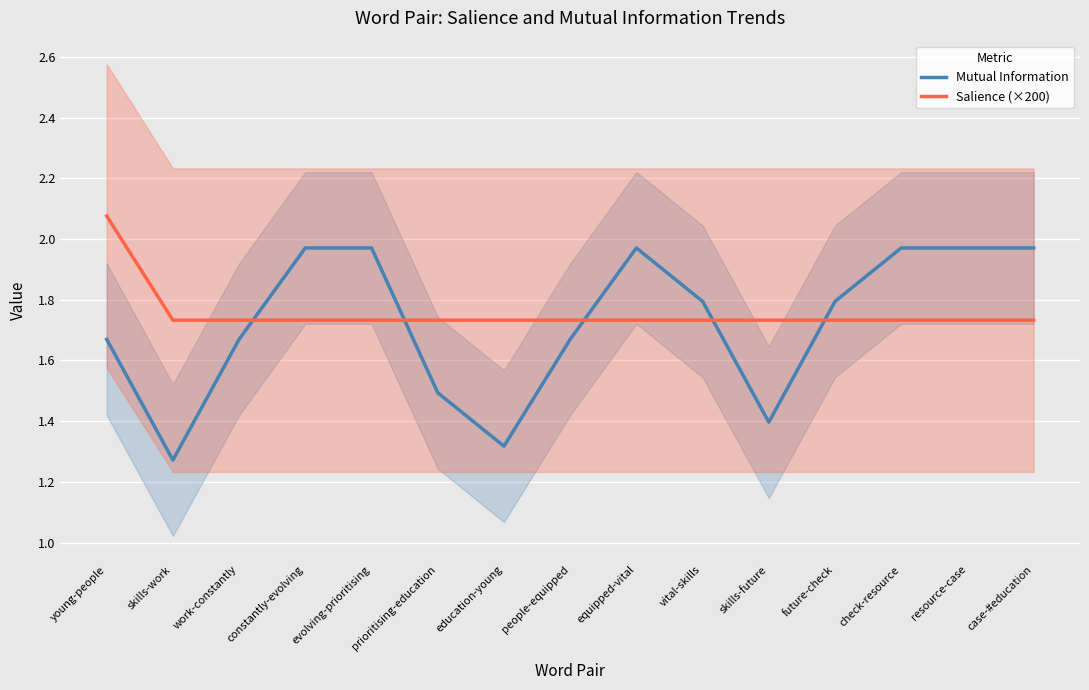

How many data points does each series have?

15